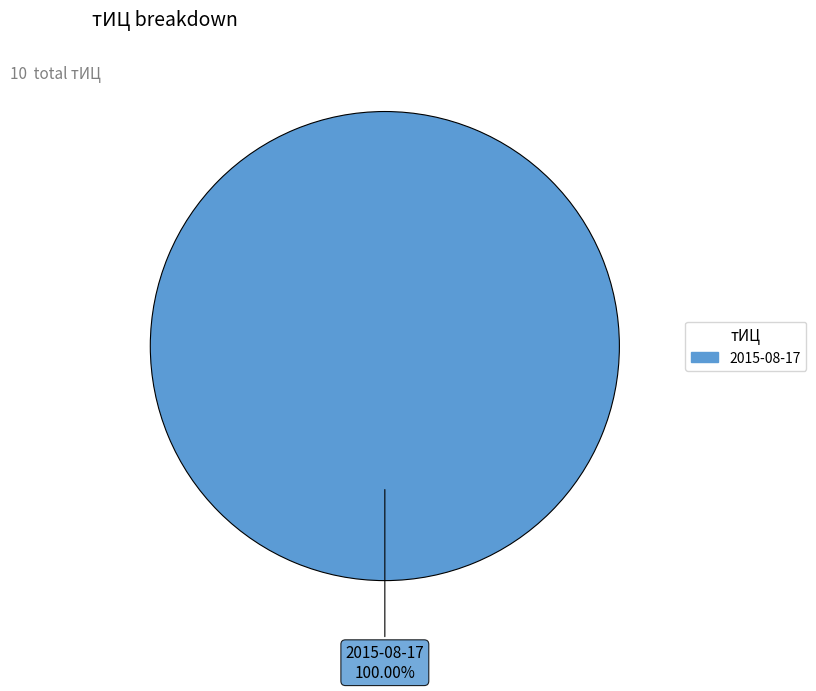

Does any single category account for the majority?

Yes